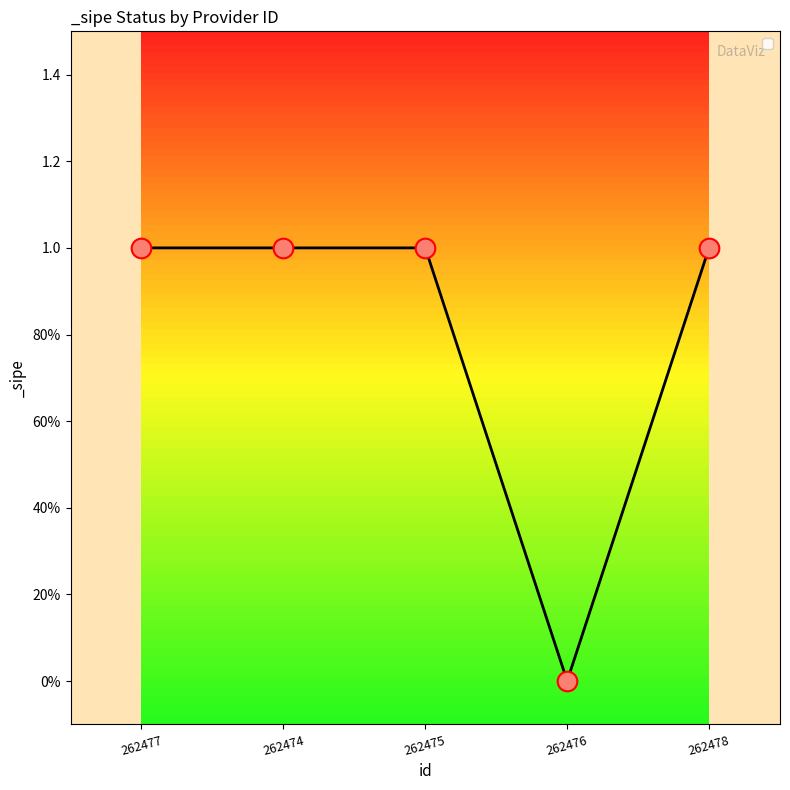

Which has a higher value, 262478 or 262475?

262478